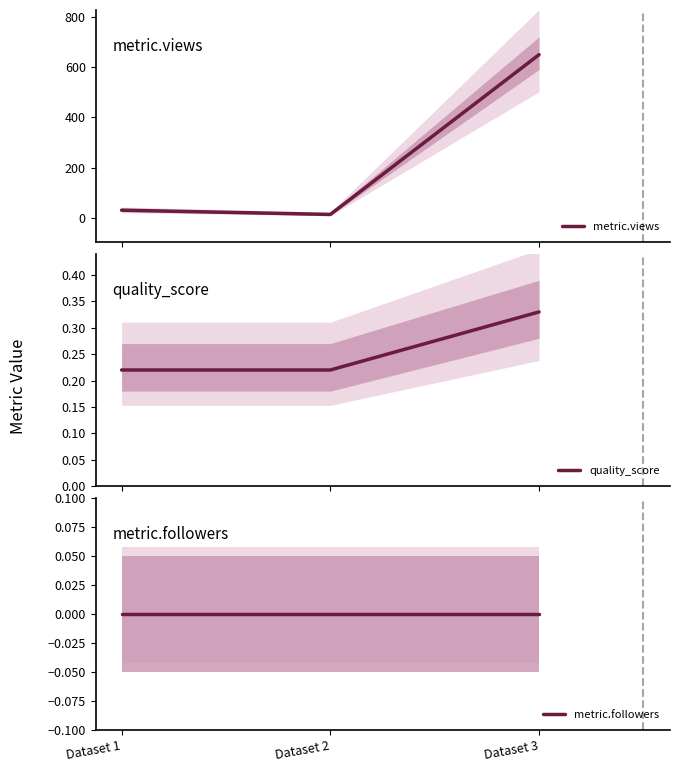

At Dataset 2, list the series in order from smallest to largest.

metric.followers, quality_score, metric.views